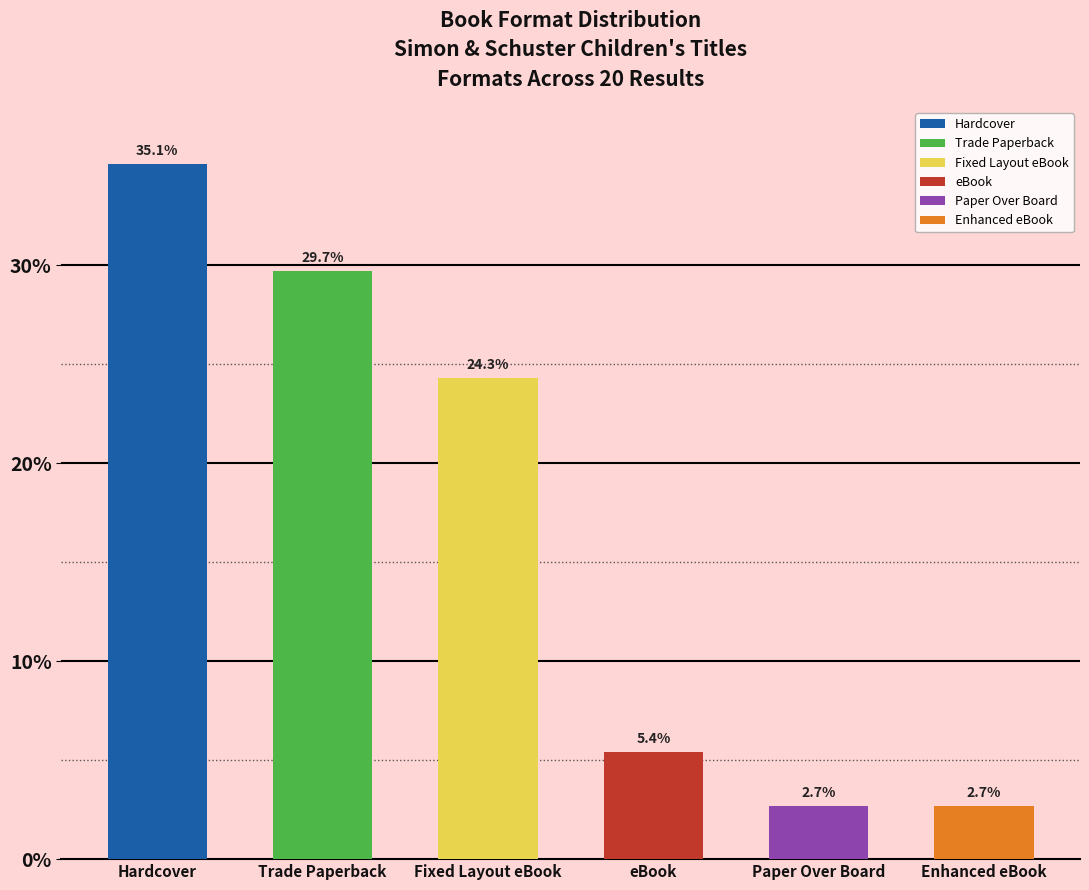

Is it true that the value at Fixed Layout eBook is 24.3?

True